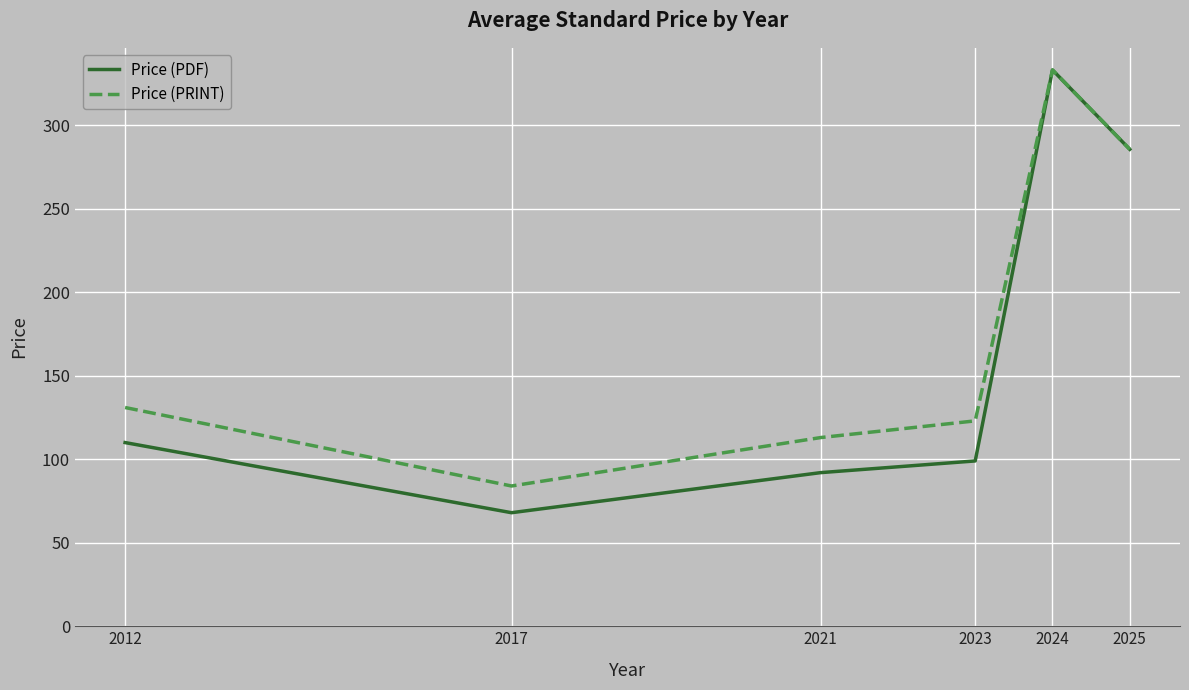

Is it true that Price (PRINT) equals 123.0 at 2023?

True